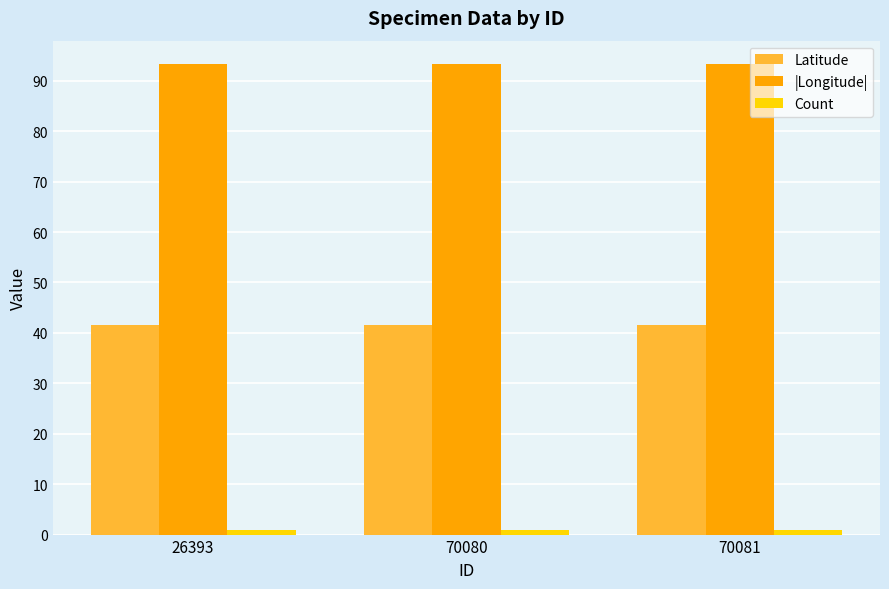

True or false: |Longitude| has a value of 93.3 at 26393.

True